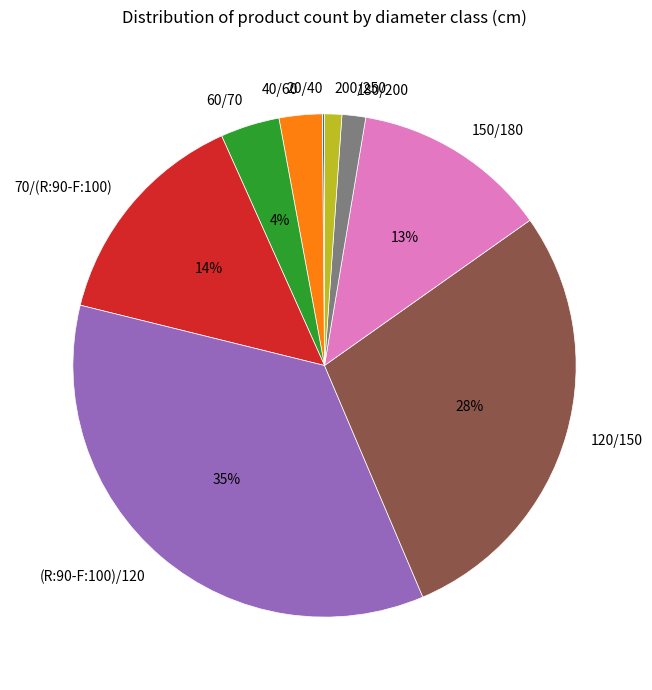

To the nearest percent, what is the difference between the largest and smallest slice percentages?

35%